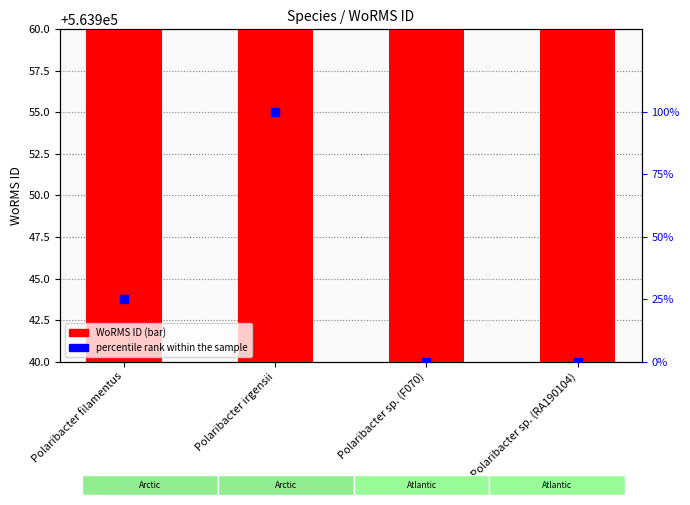

What is the total value across all series at Polaribacter sp. (F070)?

563947